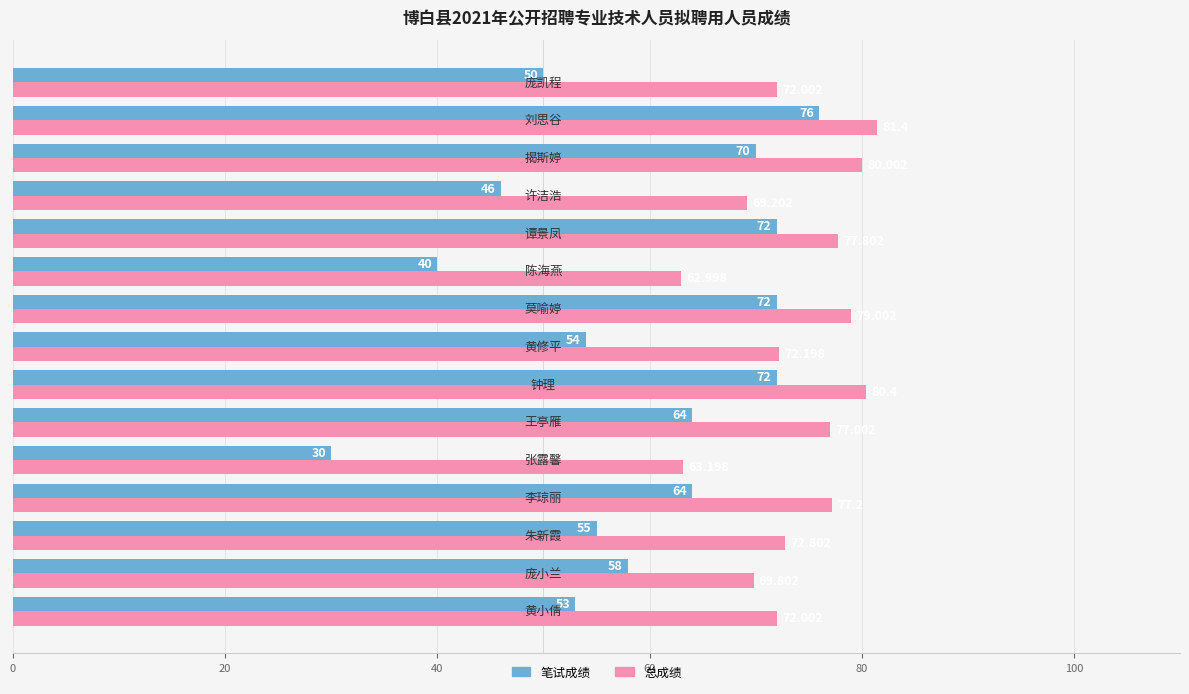

Which series has the largest total across all categories?

总成绩